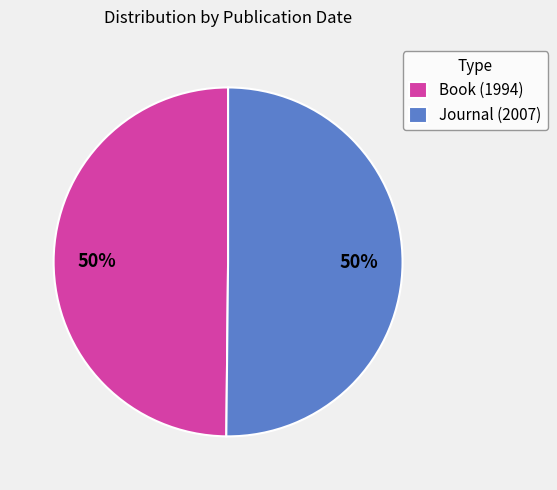

What percentage is the Journal (2007) slice, to the nearest percent?

50%